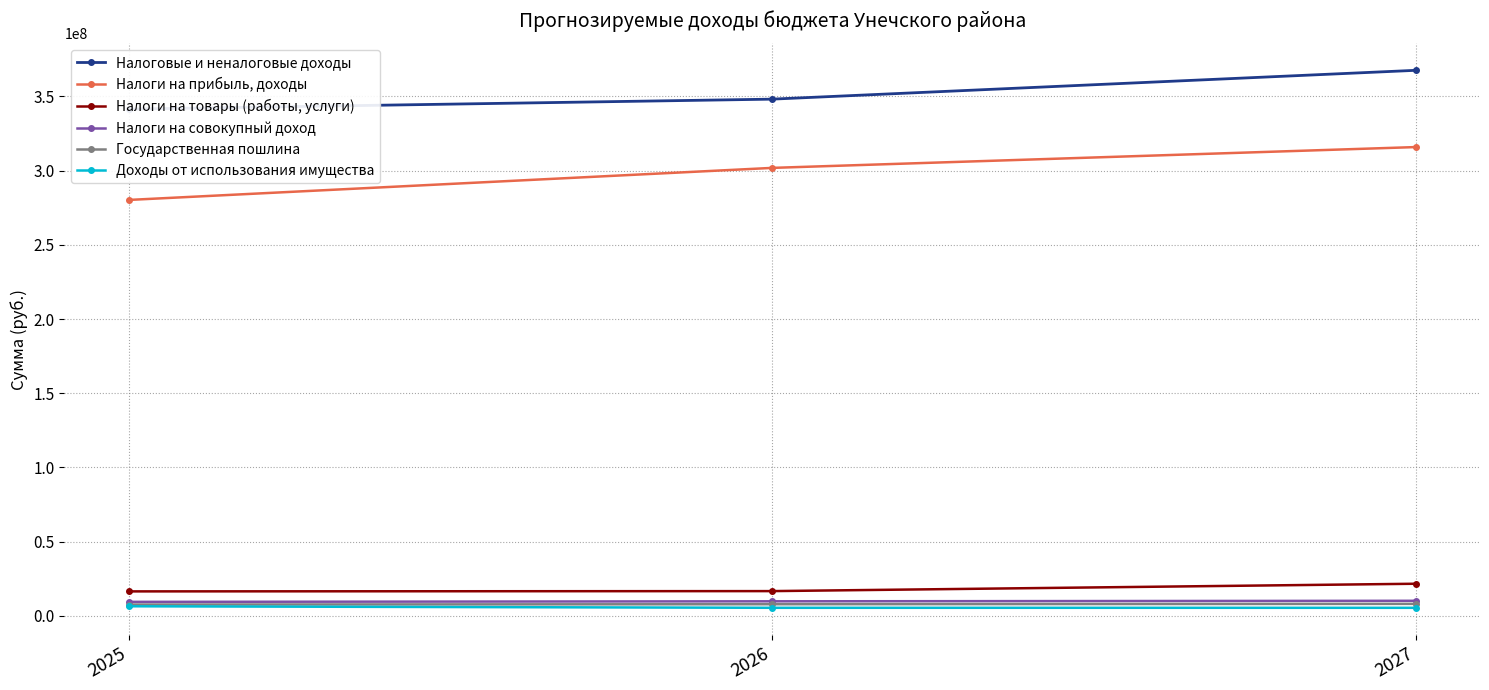

True or false: Доходы от использования имущества has a value of 5506000 at 2027.

True